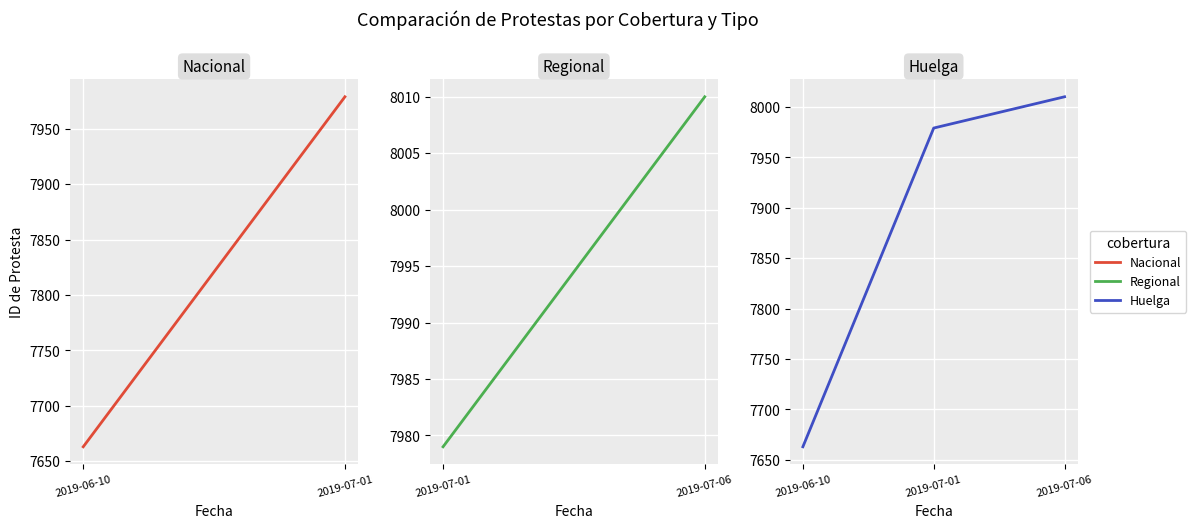

List the labels in order of value, smallest first.

2019-06-10, 2019-07-01, 2019-07-06